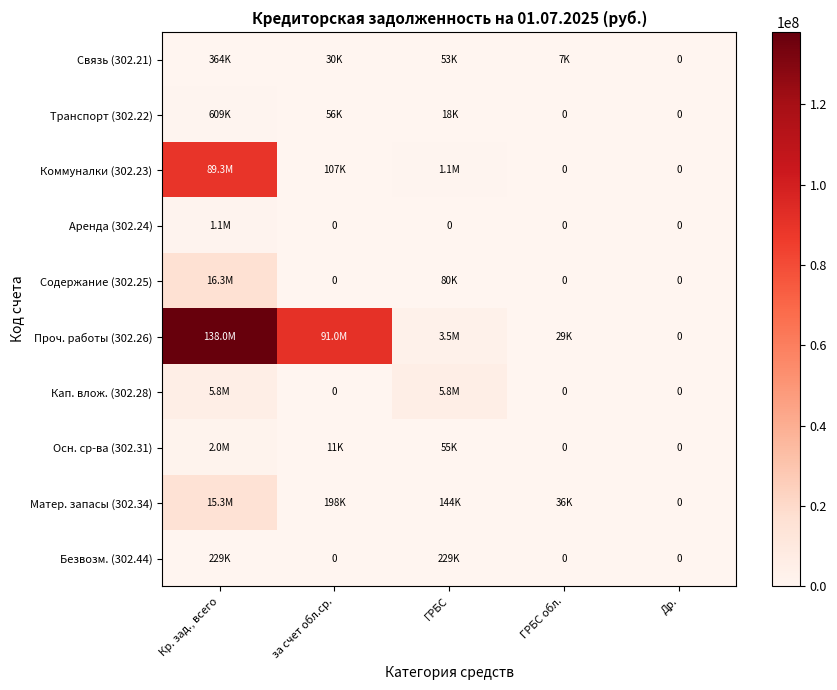

Is it true that Связь (302.21) equals 0.0 at Др.?

True